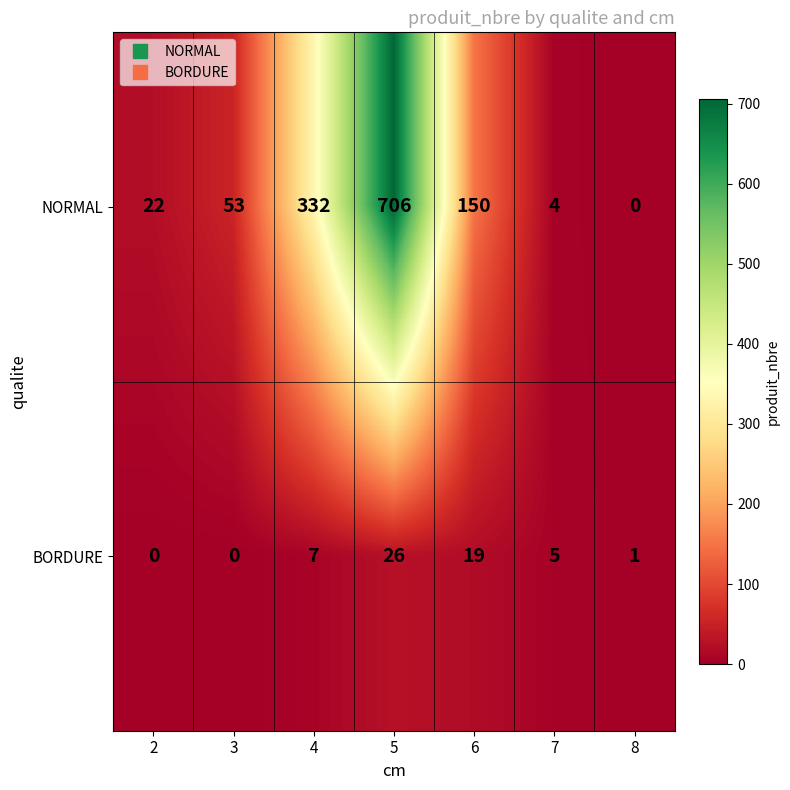

How many series are shown in this chart?

2